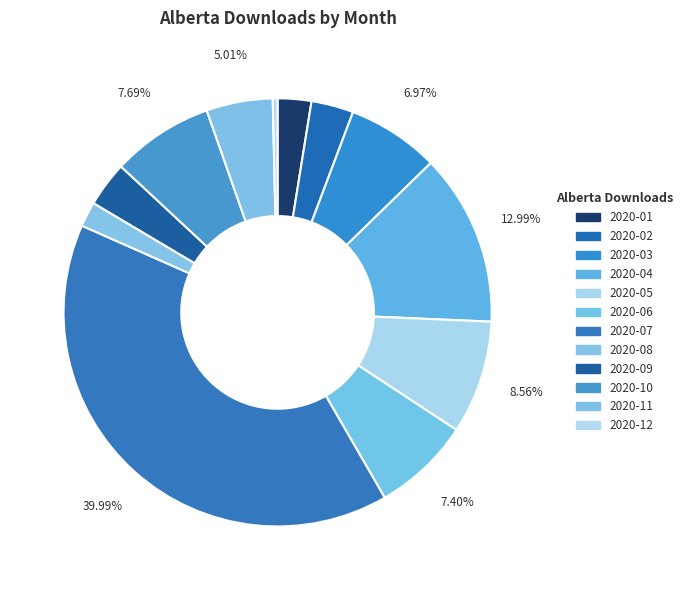

To the nearest percent, what is the average slice percentage?

8%